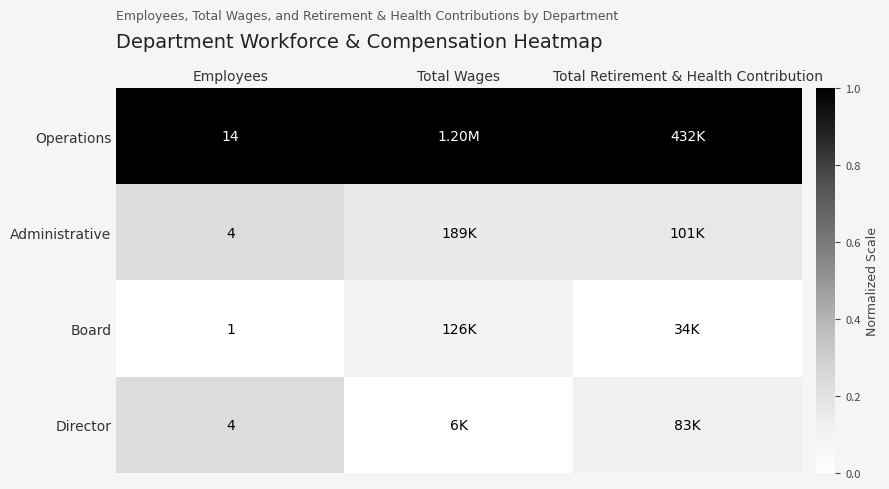

Is the value of Director at Employees greater than the value of Operations at Employees?

No